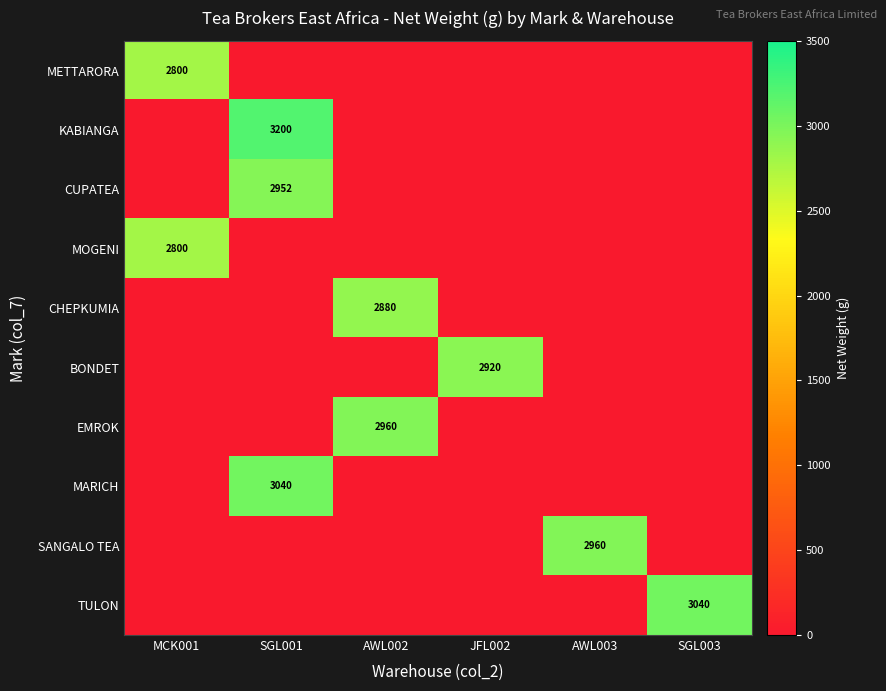

Which series changed the most between AWL002 and SGL003?

TULON